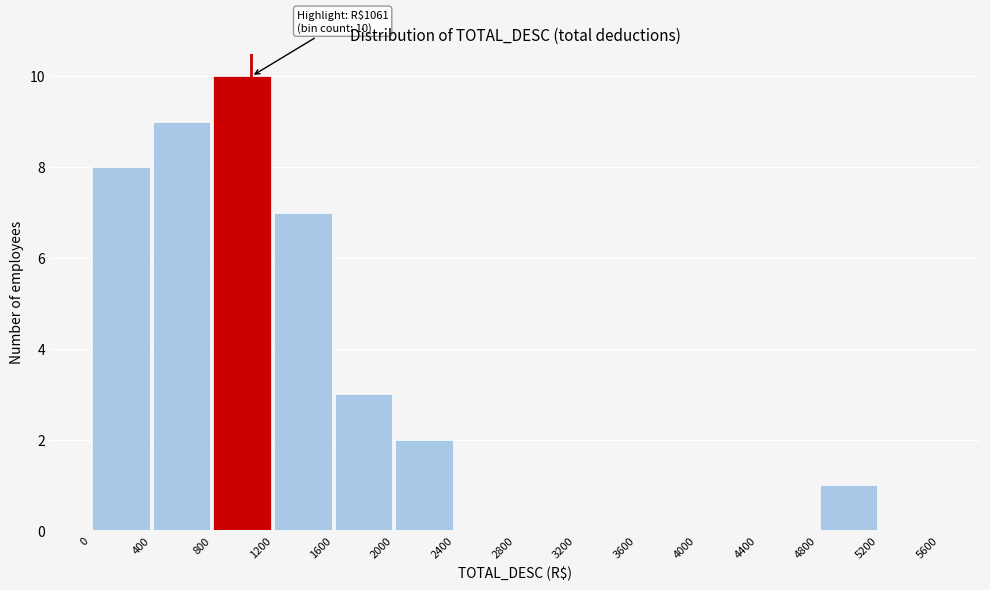

Over which range of the x-axis is the bar tallest?

800 to 1200